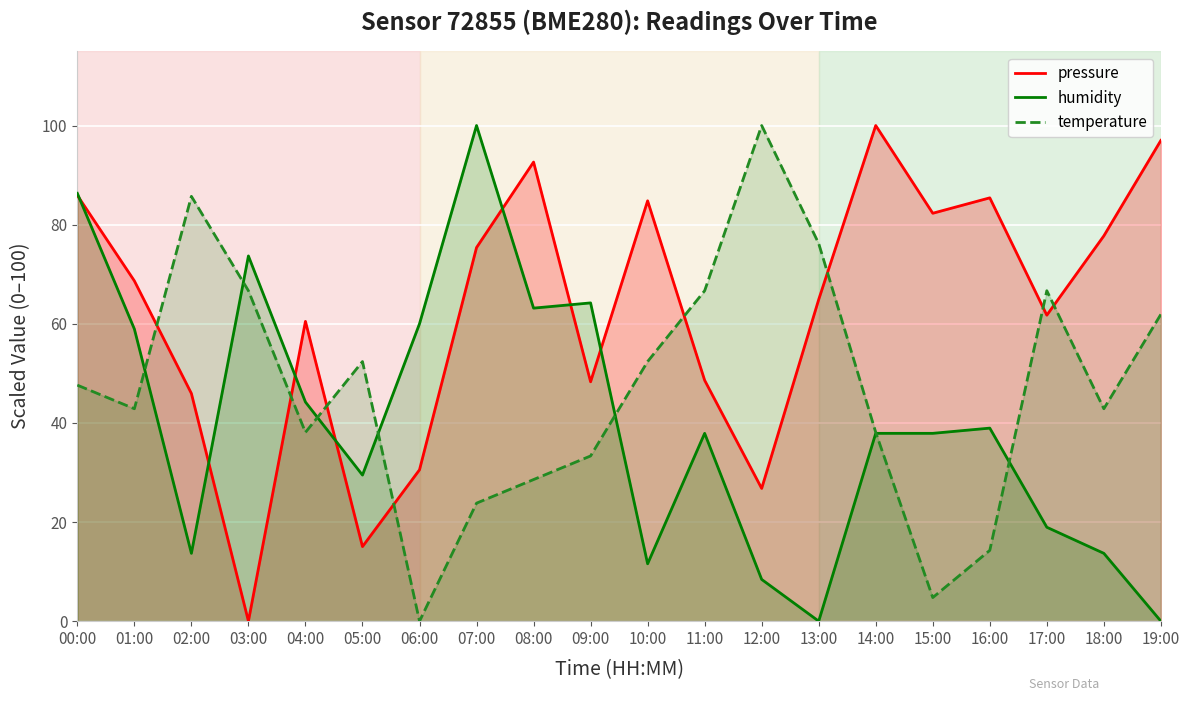

At how many categories does at least one series exceed 25?

20